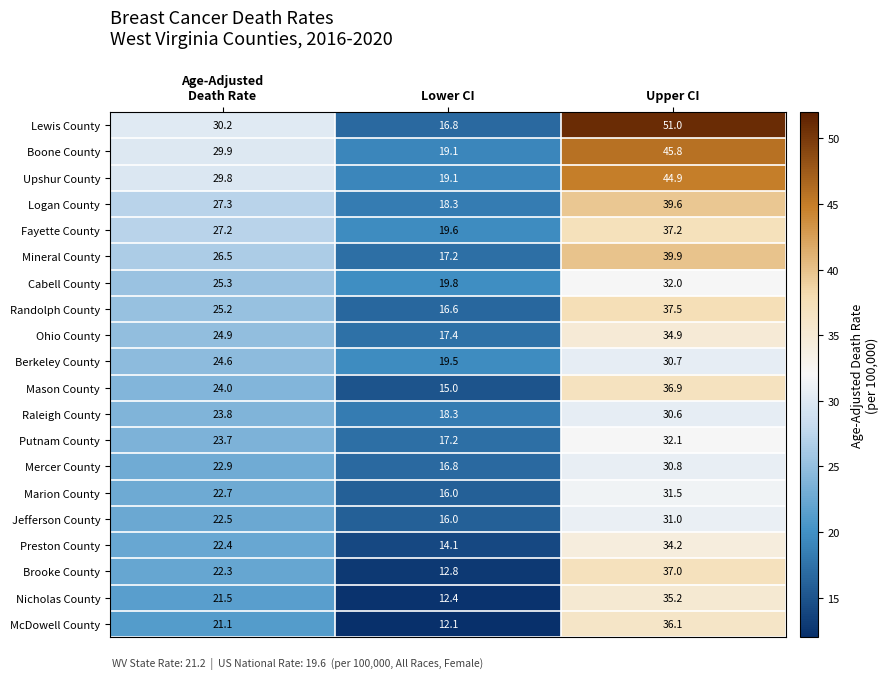

List the series in order of their peak value, highest first.

Lewis County, Boone County, Upshur County, Mineral County, Logan County, Randolph County, Fayette County, Brooke County, Mason County, McDowell County, Nicholas County, Ohio County, Preston County, Putnam County, Cabell County, Marion County, Jefferson County, Mercer County, Berkeley County, Raleigh County